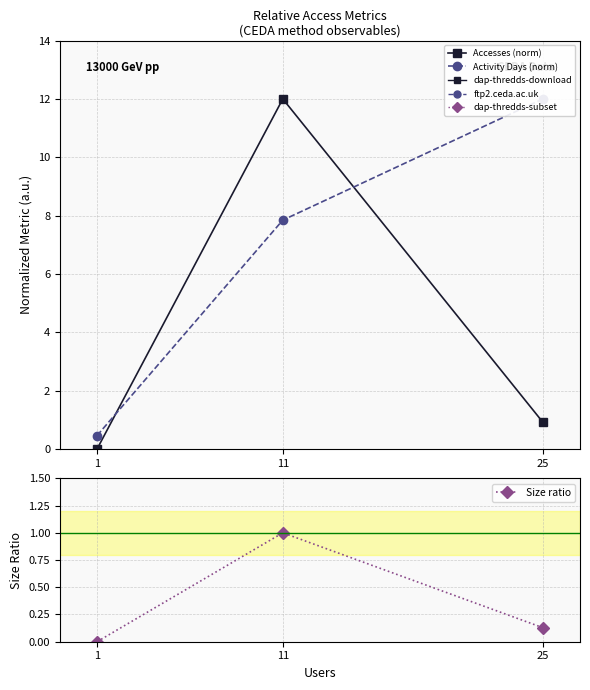

List the labels in order of Size ratio value, smallest first.

1, 25, 11